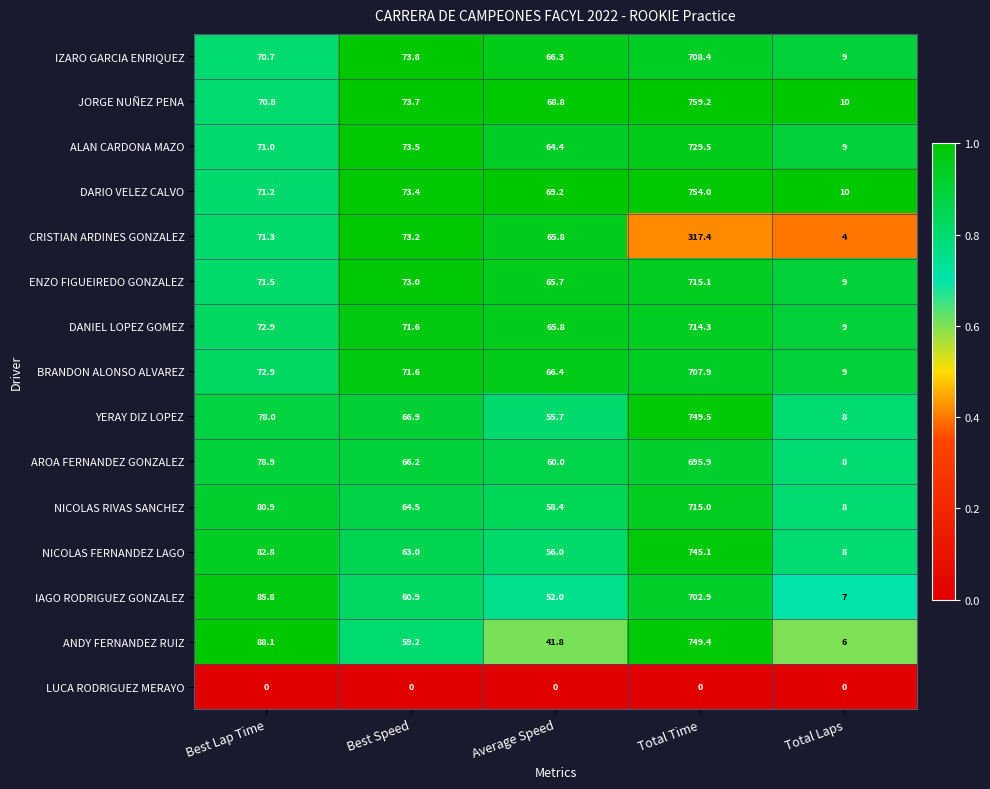

At which category does the chart reach its peak across all series?

Total Time